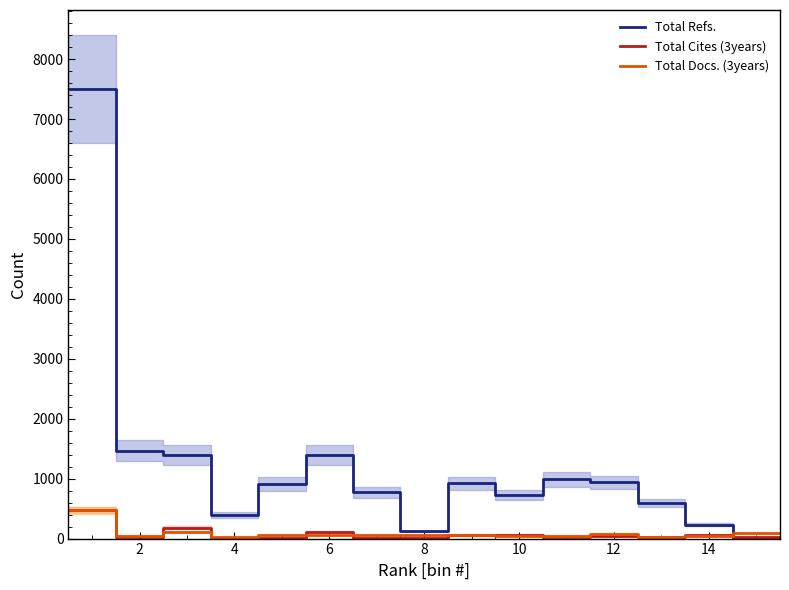

How many values in the Total Refs. series exceed 910?

7